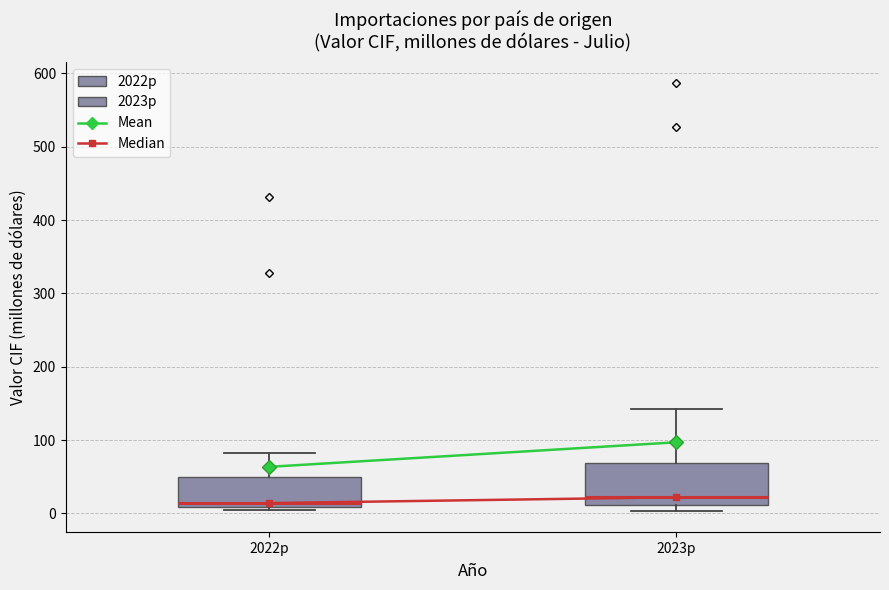

Where is the upper edge of the box for 2022p on the y-axis? The values are not printed on the chart, so give them approximately, as read against the axis.

50